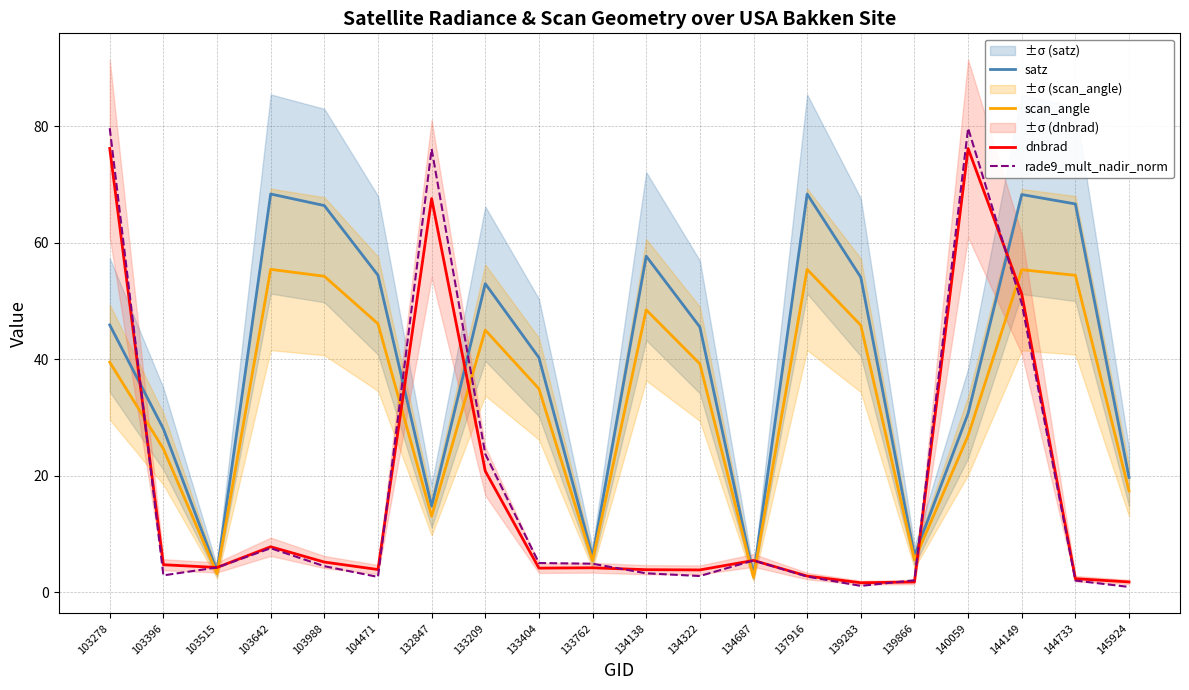

Where is the first local minimum for scan_angle?

103515